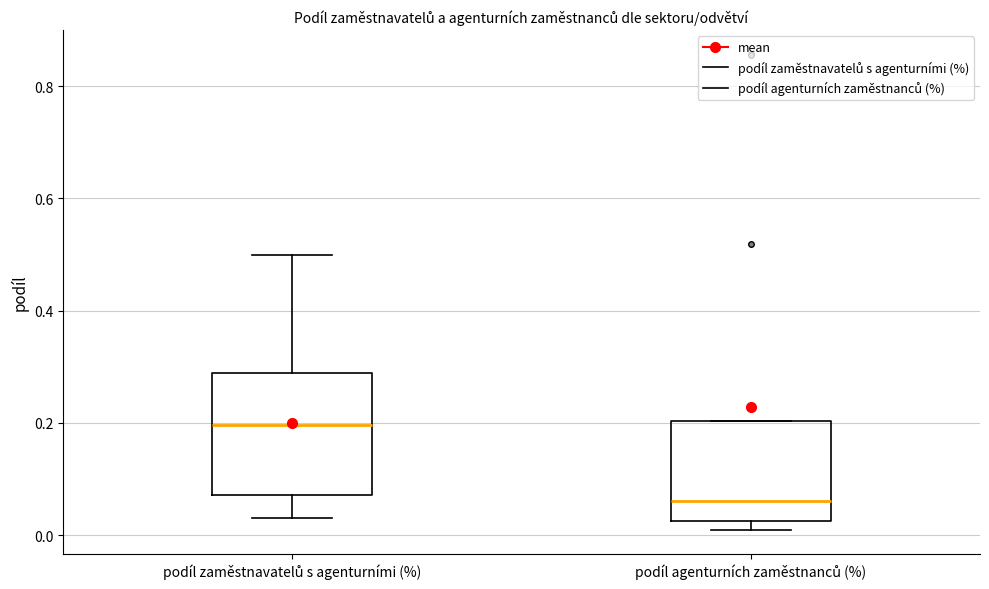

Reading left to right, read every box against the y-axis: the position of its median line, the range the box covers, and the ends of its whiskers. The values are not printed on the chart, so give them approximately, as read against the axis.

podíl zaměstnavatelů s agenturními (%): median 0.20, box 0.08 to 0.28, whiskers 0.04 to 0.50
podíl agenturních zaměstnanců (%): median 0.06, box 0.02 to 0.20, whiskers 0.00 to 0.20